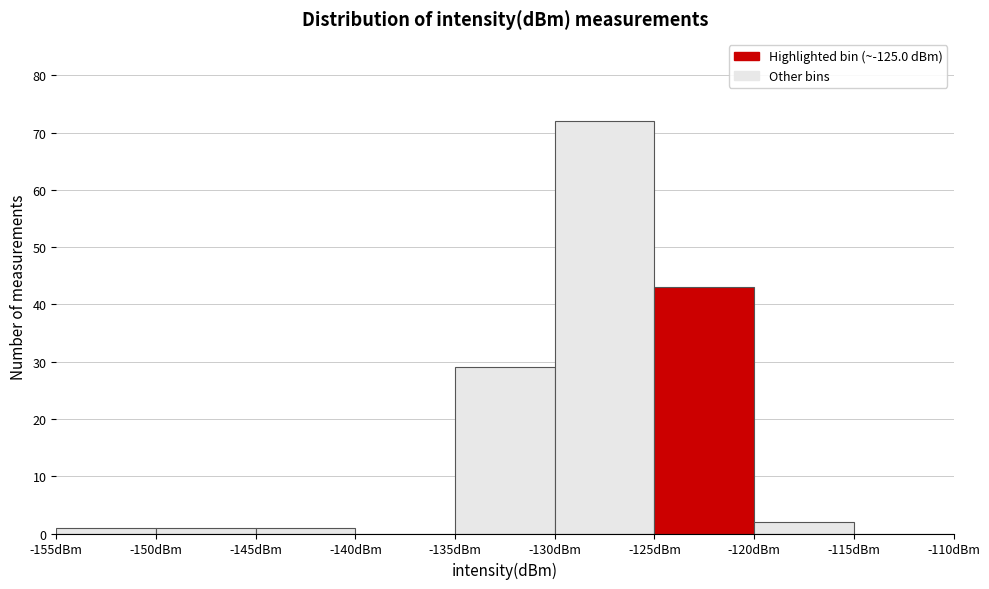

Over which range of the x-axis is the bar tallest?

-130 to -125